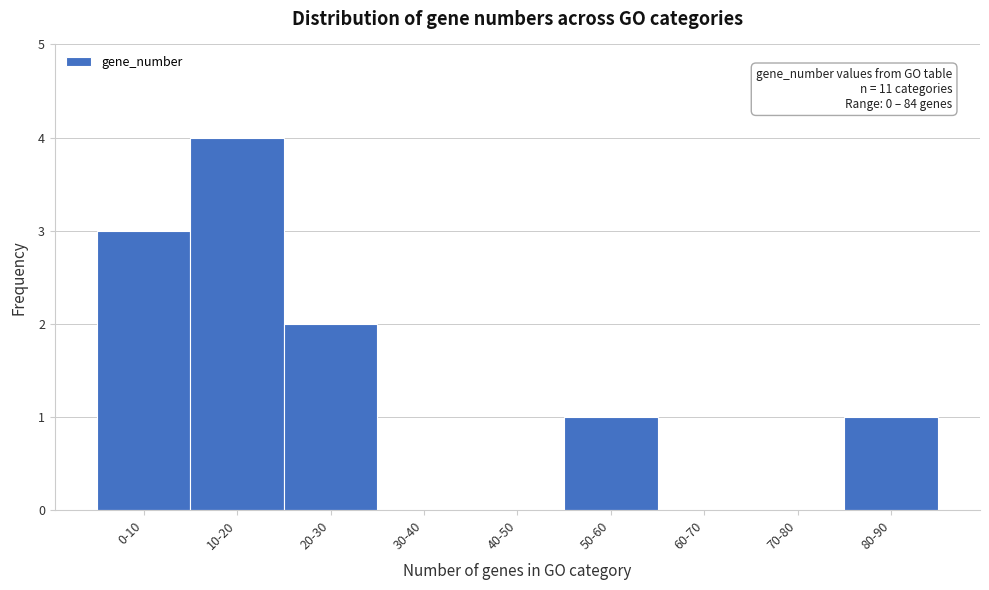

At which category does the chart reach its peak across all series?

10-20